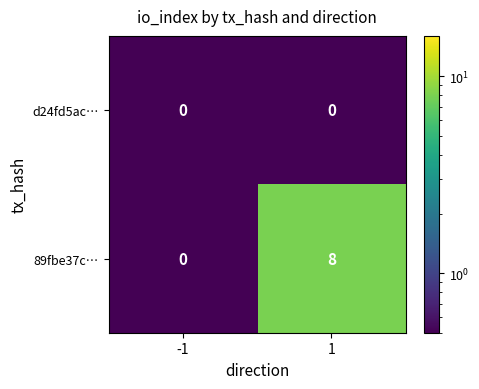

At 1, list the series in order from smallest to largest.

d24fd5ac…, 89fbe37c…